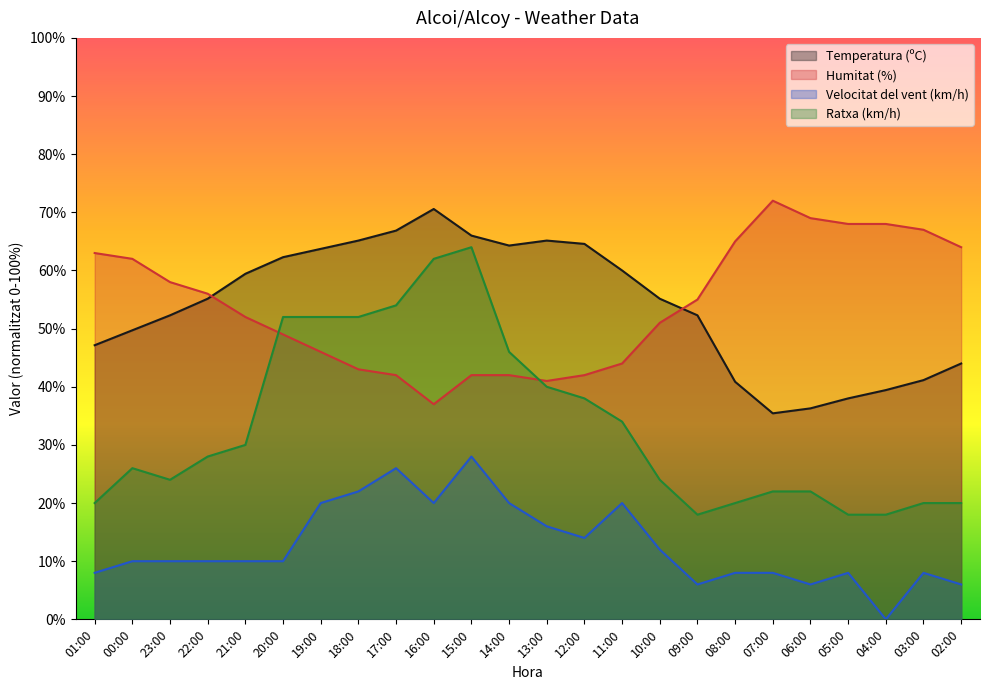

Rank the categories by Humitat (%) value from lowest to highest.

16:00, 13:00, 17:00, 15:00, 14:00, 12:00, 18:00, 11:00, 19:00, 20:00, 10:00, 21:00, 09:00, 22:00, 23:00, 00:00, 01:00, 02:00, 08:00, 03:00, 05:00, 04:00, 06:00, 07:00